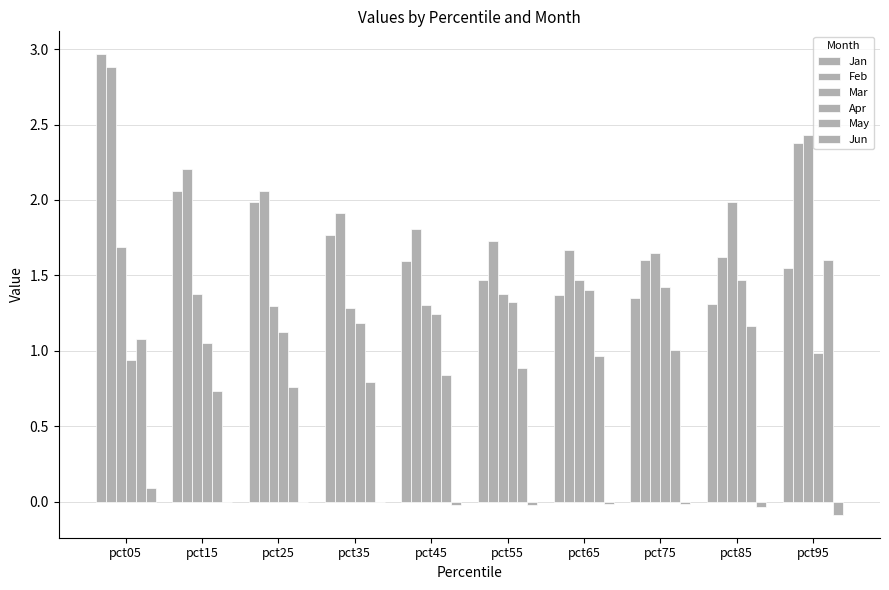

How many series are shown in this chart?

6